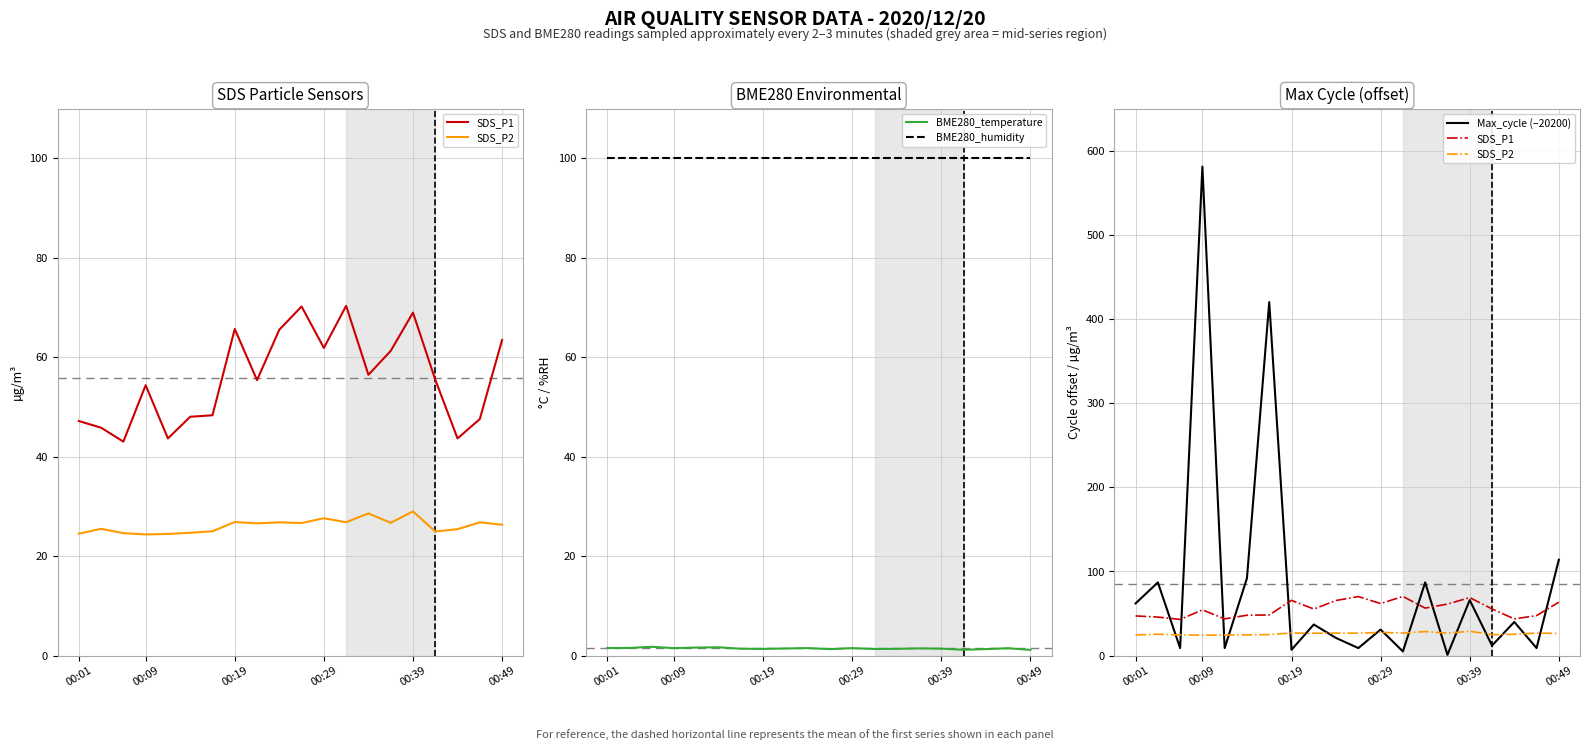

What is the sum of all Max_cycle (−20200) values?

1699.0